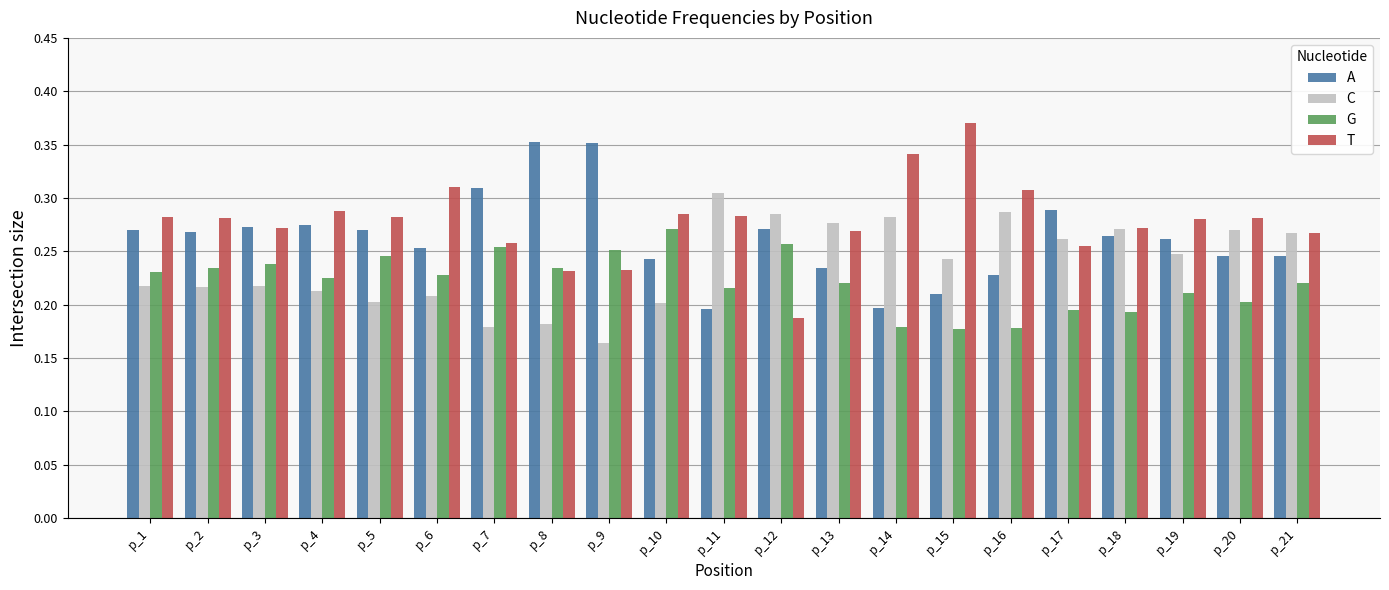

What is the difference between the maximum and minimum values in the G series?

0.1